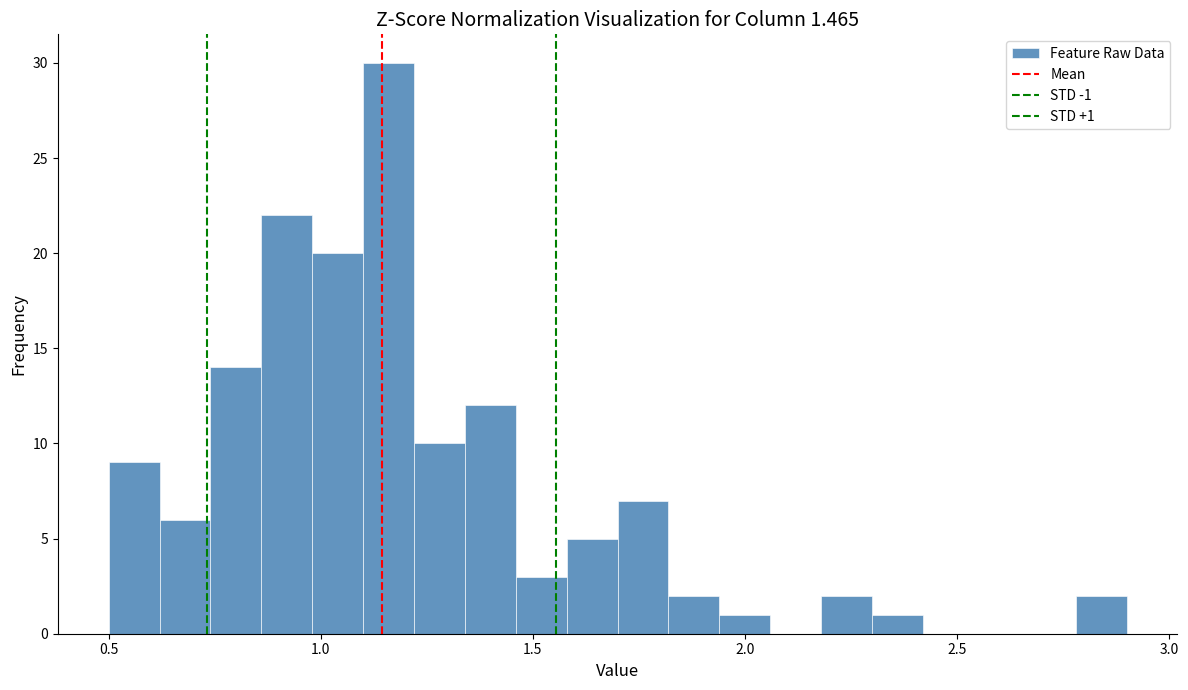

Around what value on the x-axis is the tallest bar? Give the approximate position of its centre, as read against the axis.

1.15